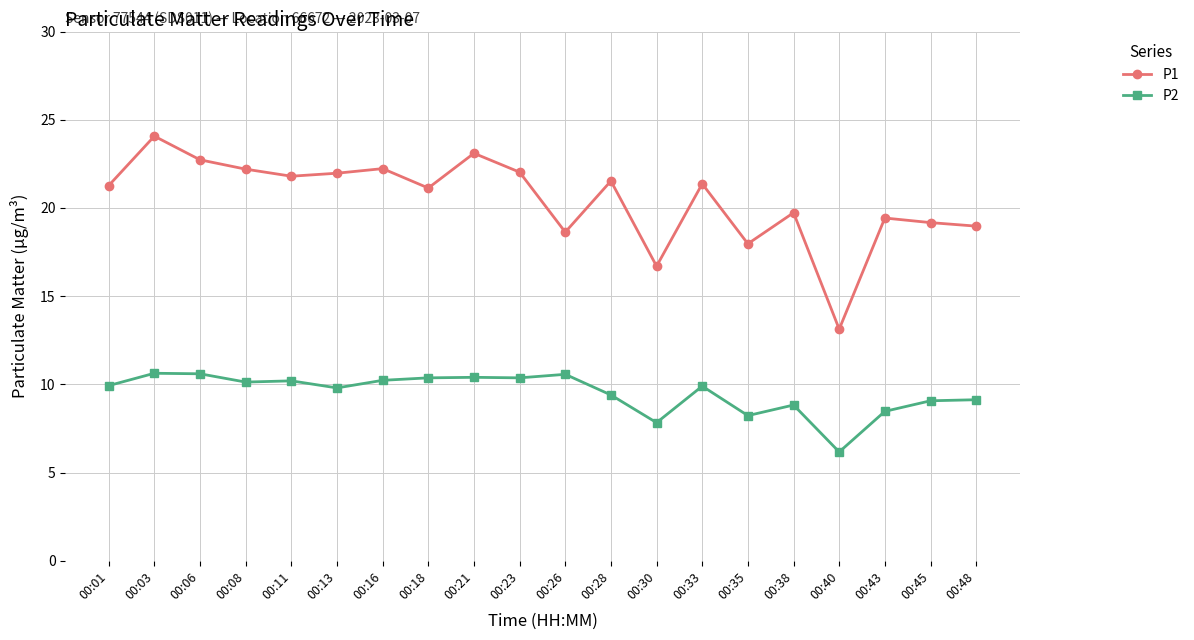

True or false: P1 has a value of 35.9 at 00:01.

False